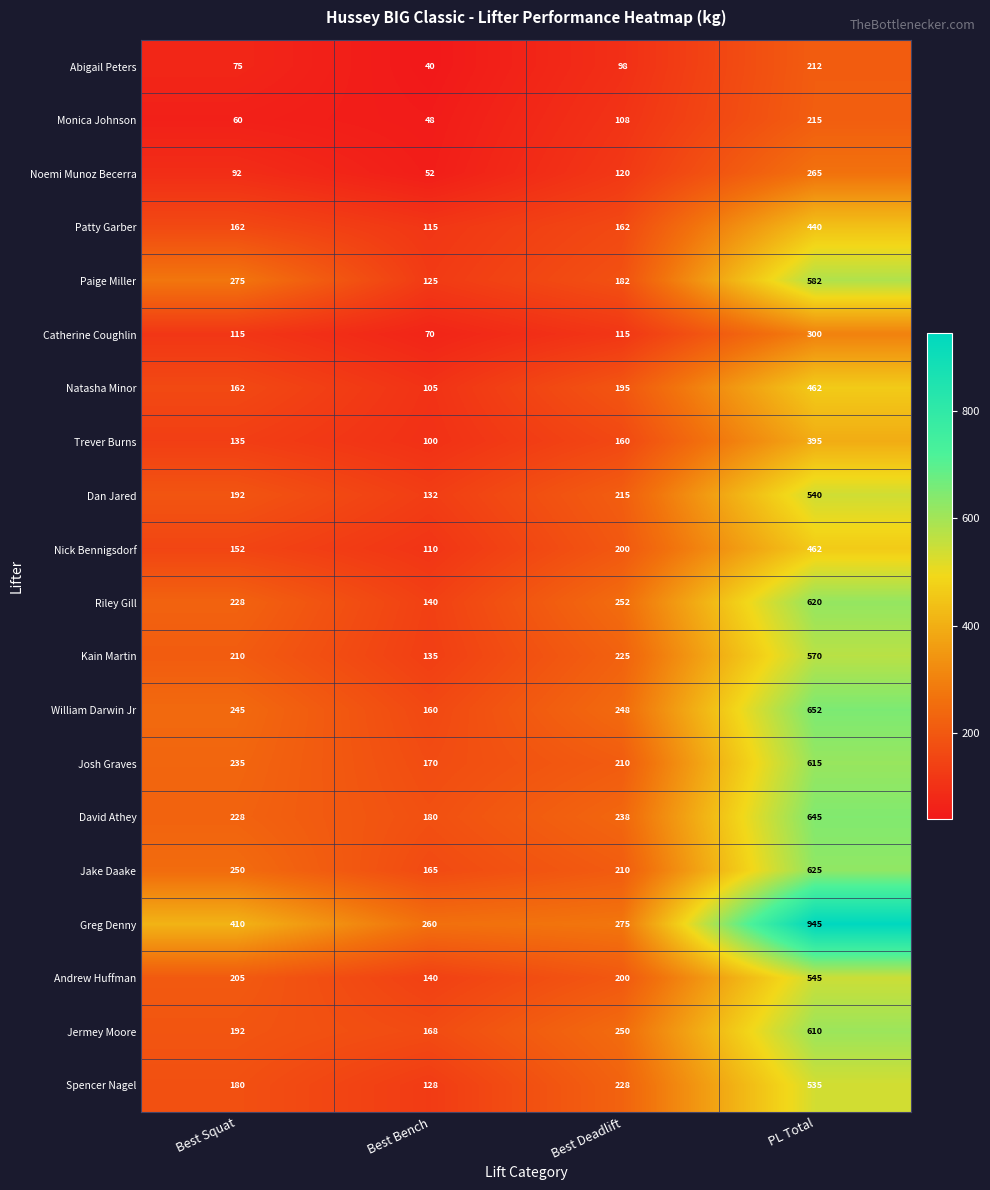

At which category does the chart reach its minimum across all series?

Best Bench